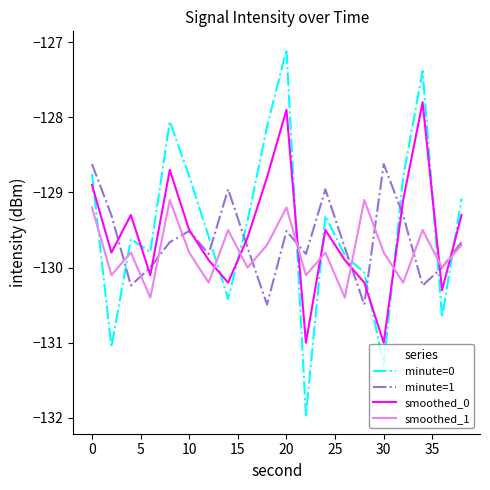

What is the maximum value for minute=1?

-128.6